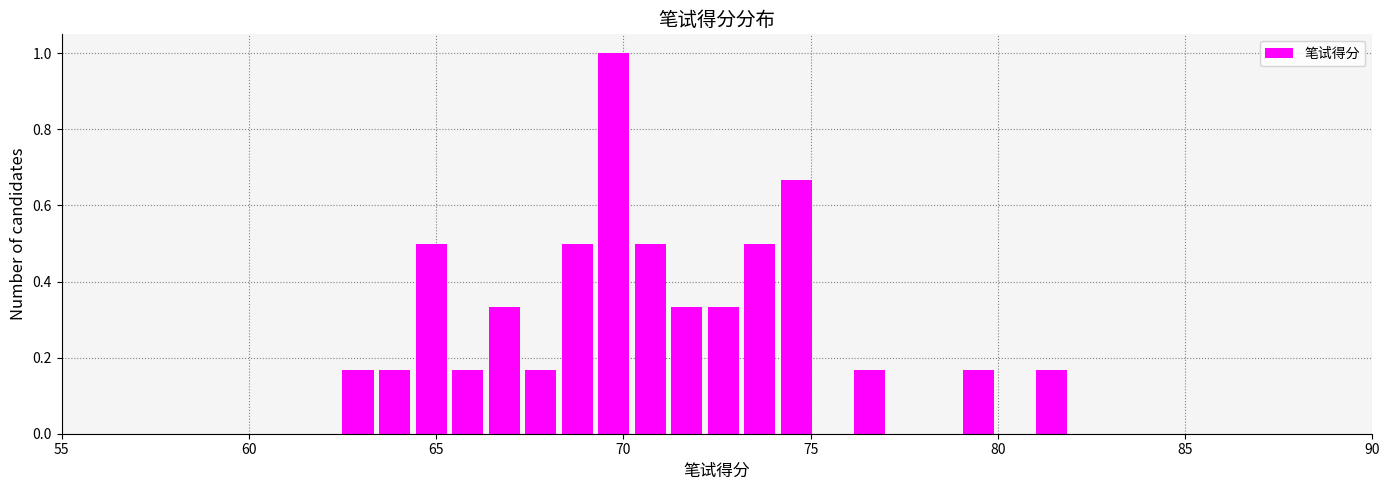

Around what value on the x-axis is the tallest bar? Give the approximate position of its centre, as read against the axis.

69.5